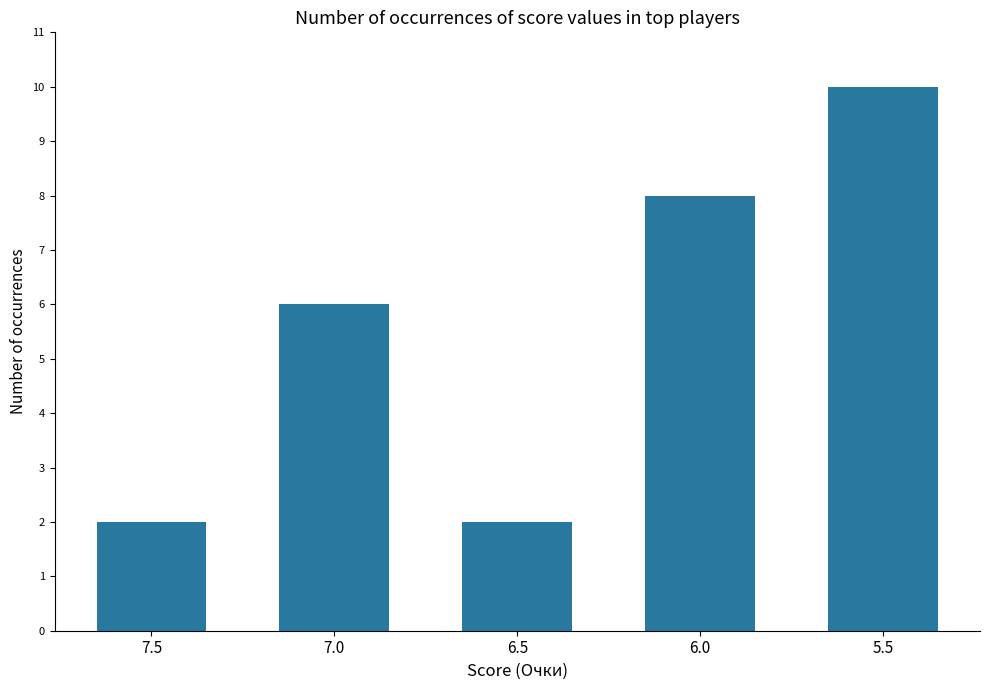

What position from the right is 7.5?

5